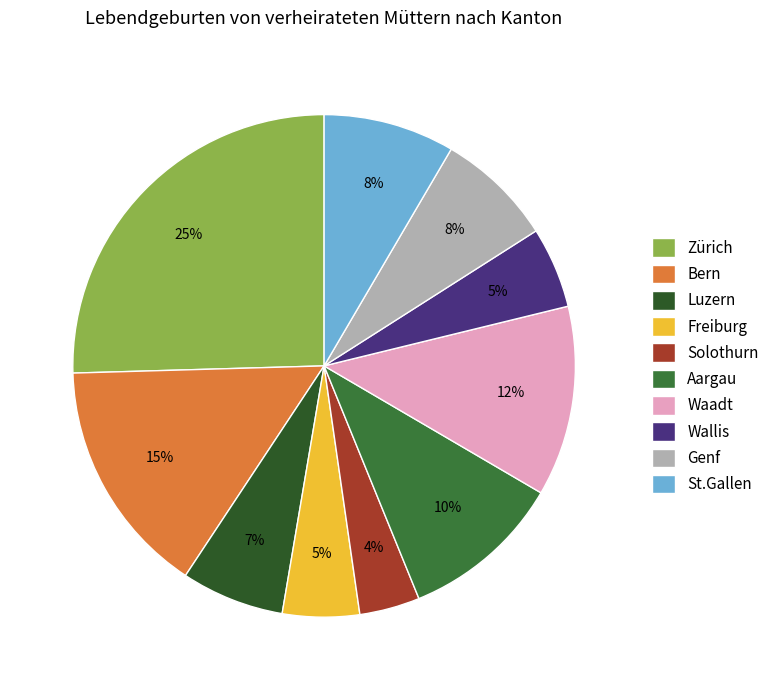

What is the largest slice in the pie chart?

Zürich